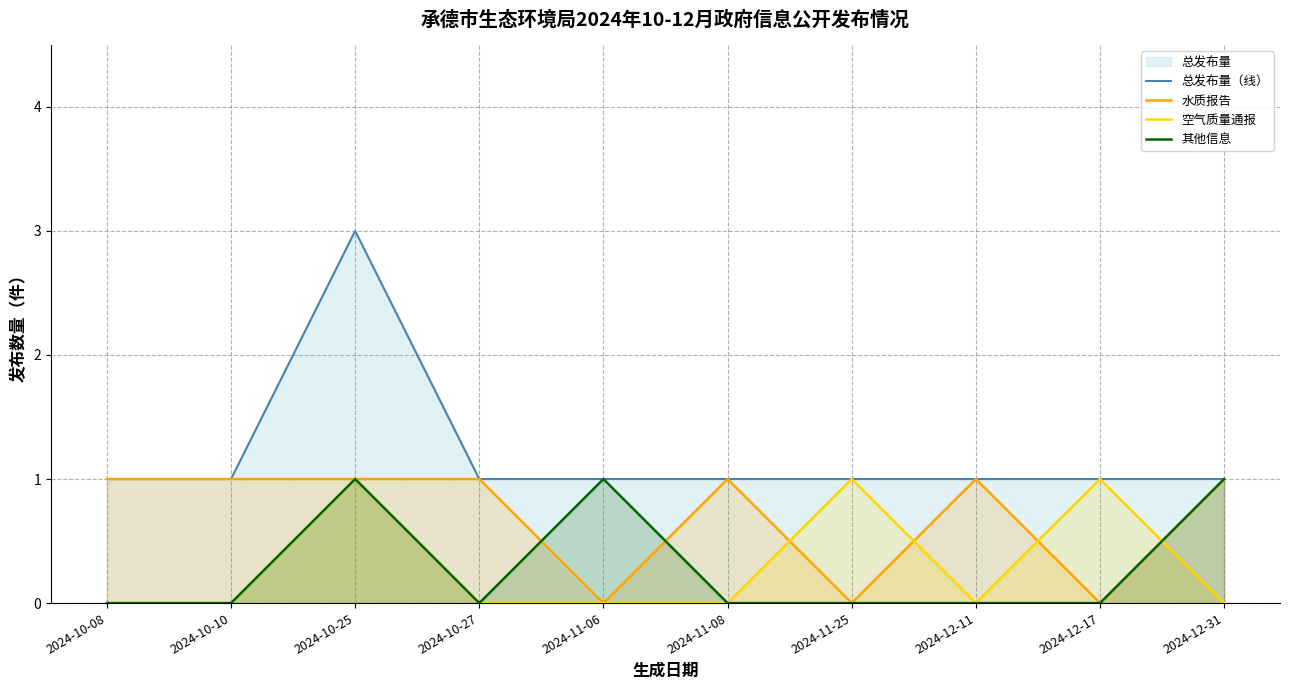

What is the average value of the 总发布量（线） series?

1